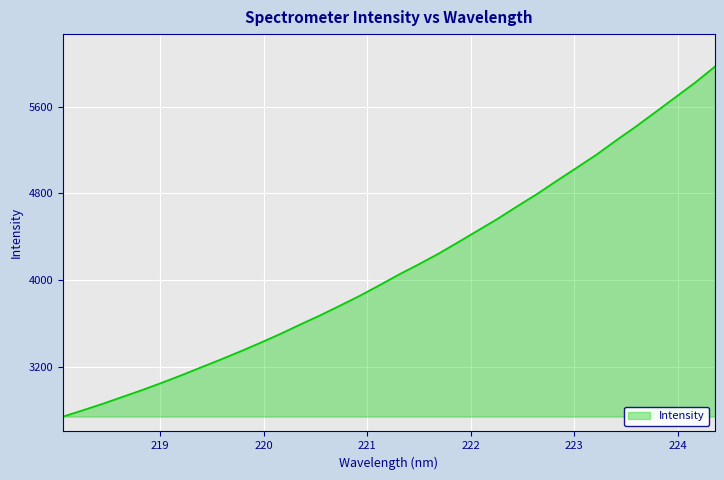

True or false: the data has more than 2 interior local peaks.

False